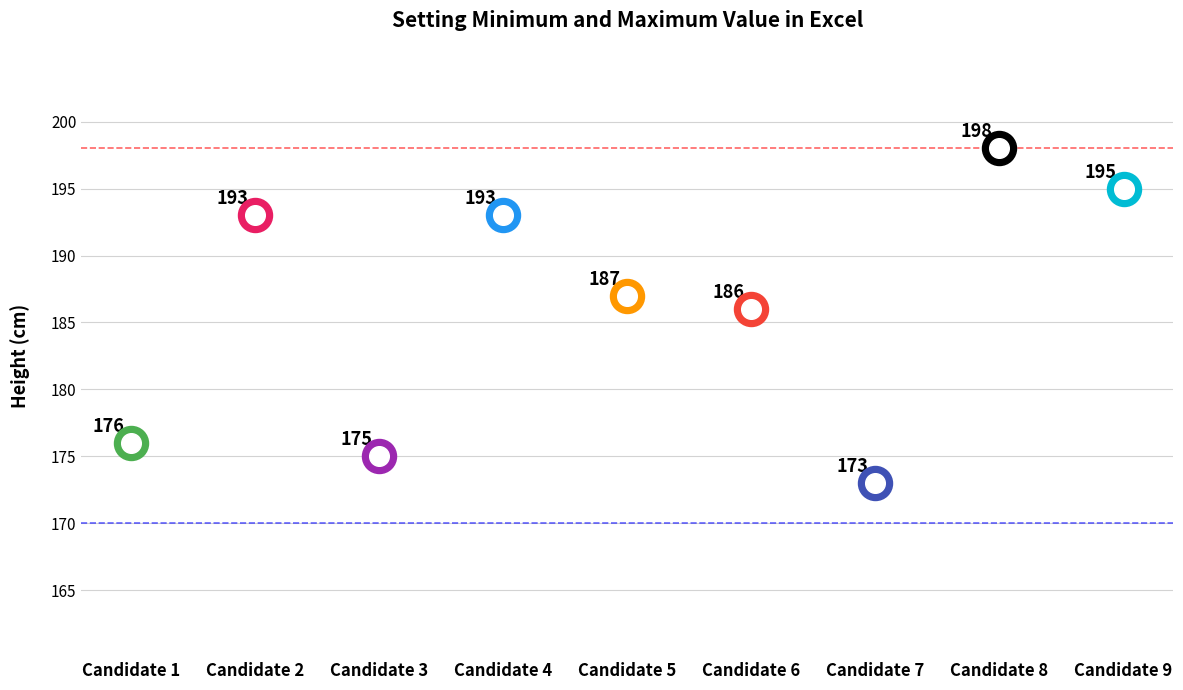

What is the change in value from Candidate 1 to Candidate 5?

+11